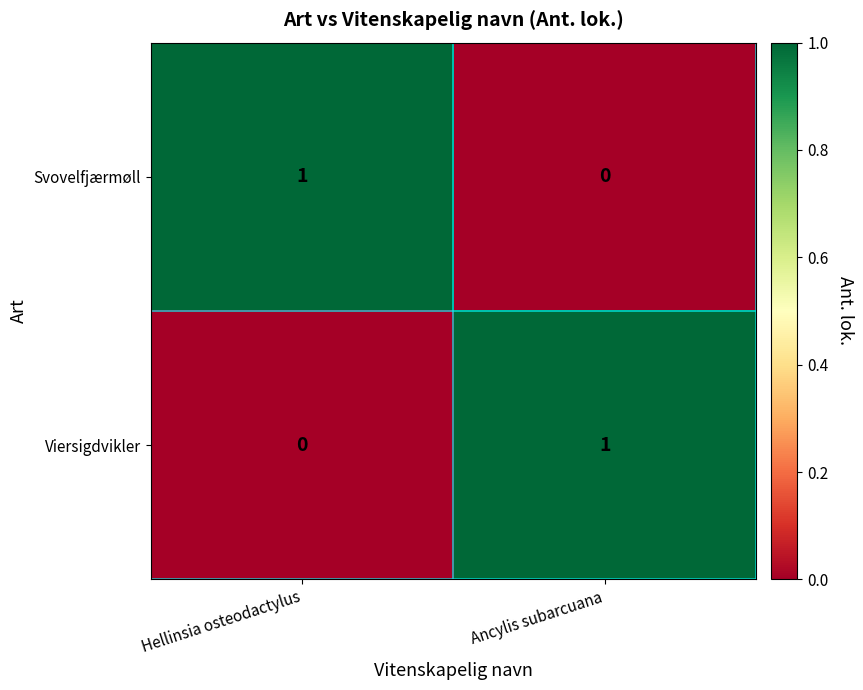

At how many categories does at least one series exceed 0?

2